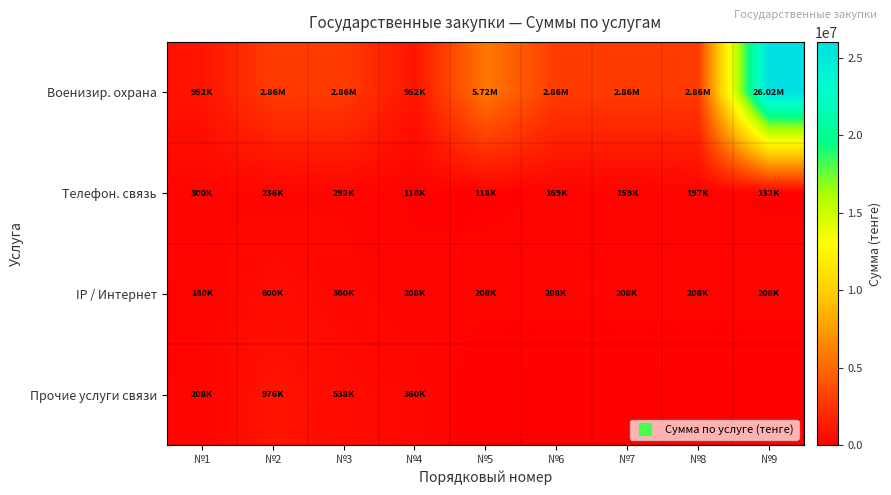

Which series has the widest spread of values?

Военизир. охрана